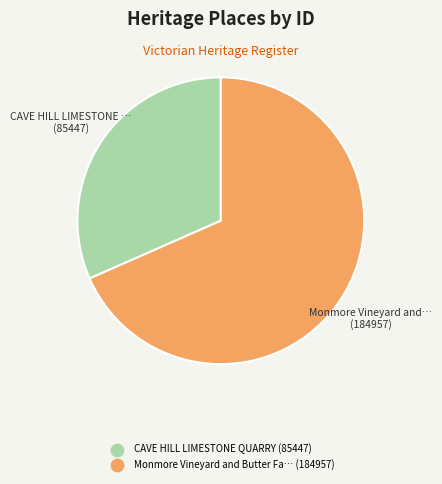

Does any single category account for the majority?

Yes